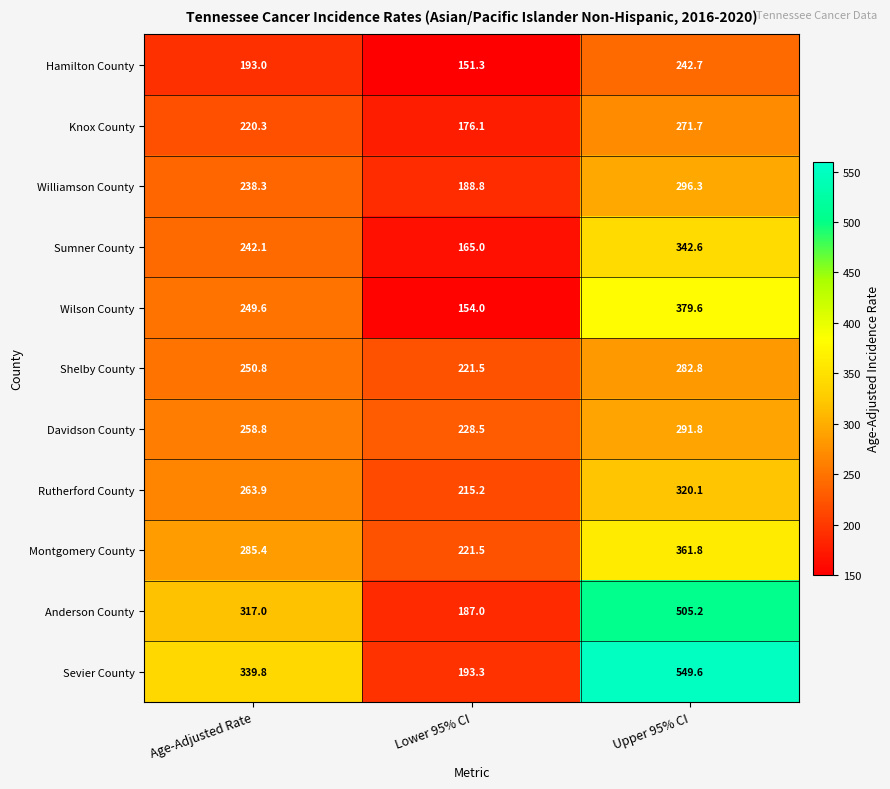

At which label is Shelby County closest to 252?

Age-Adjusted Rate